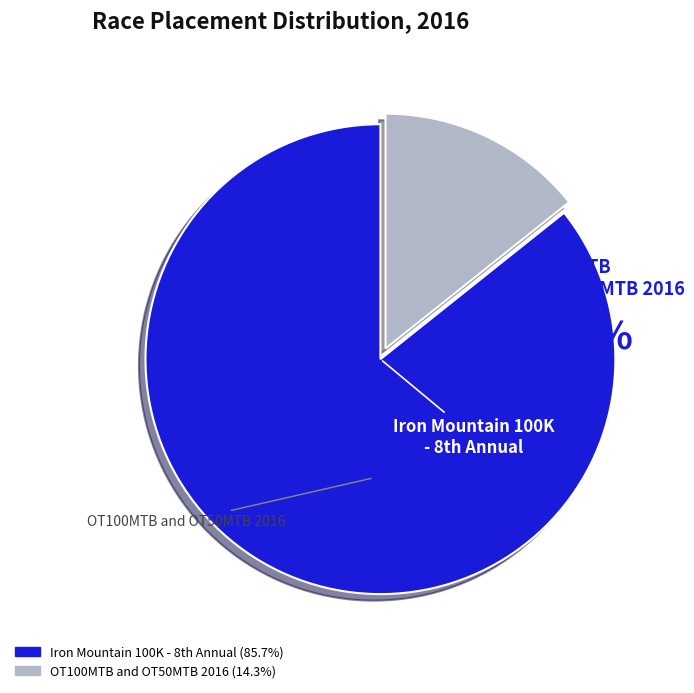

Is OT100MTB and OT50MTB 2016 the majority of the pie?

No